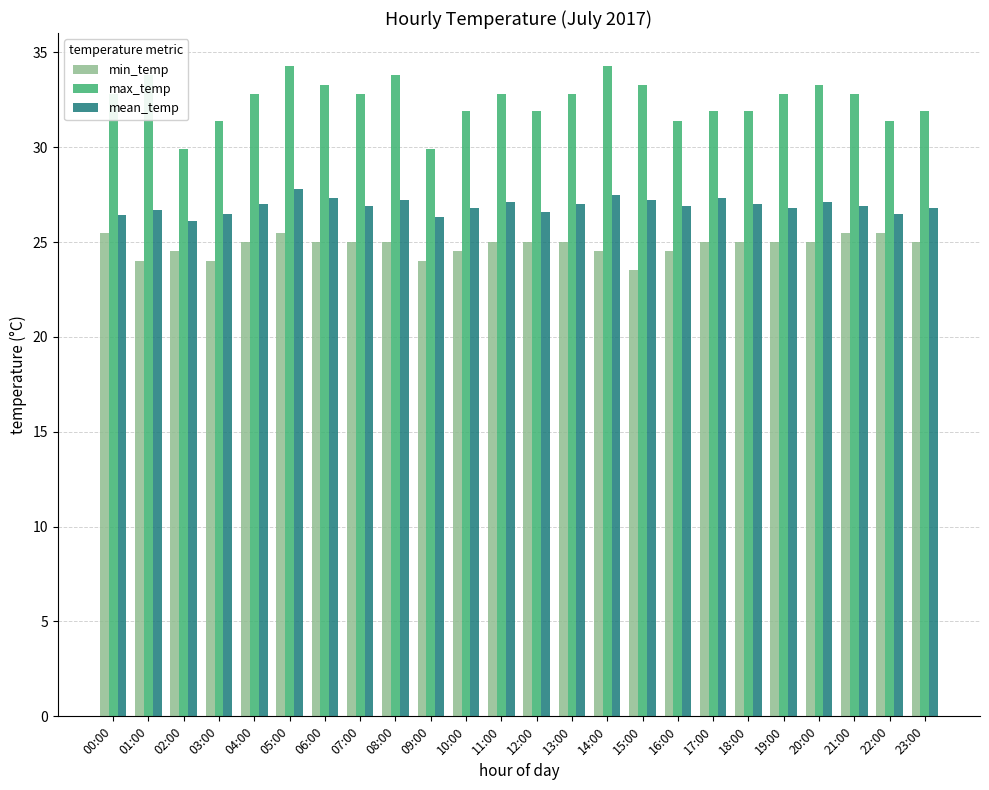

How many categories are shown in the chart?

24